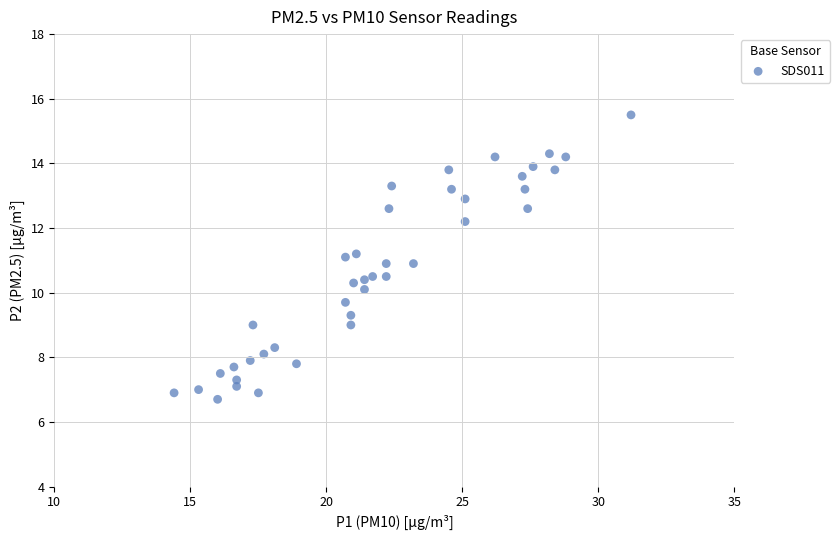

What is the range of X values (max minus min)?

16.8